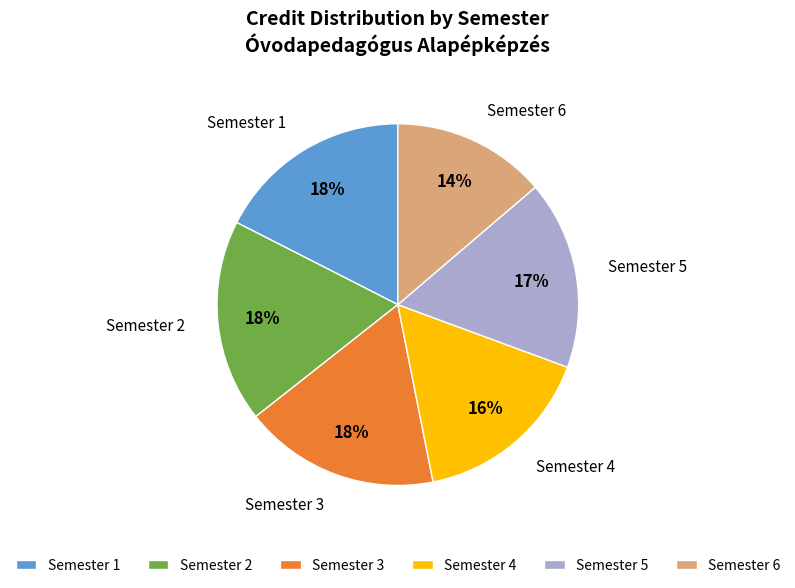

Count the number of slices in the pie.

6